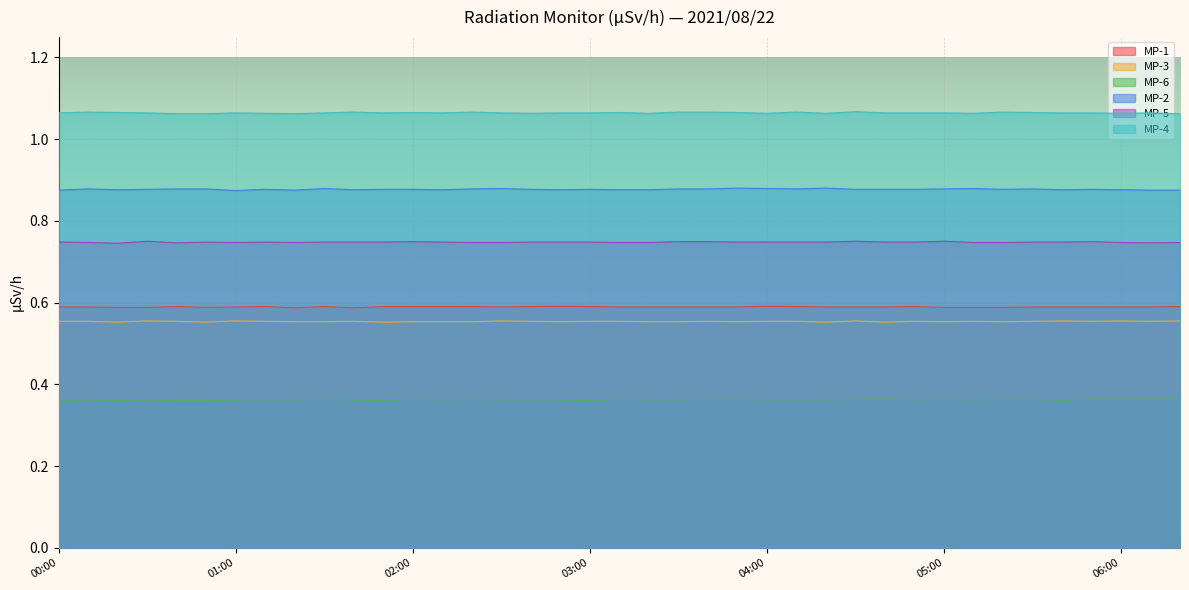

How many series are shown in this chart?

6